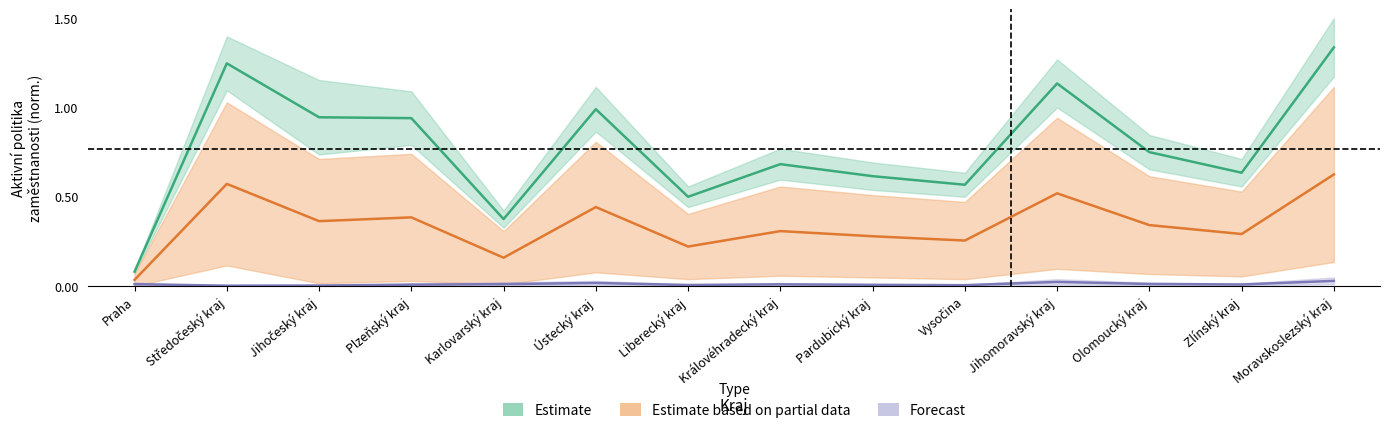

Does the chart display data point markers on the line(s)?

No